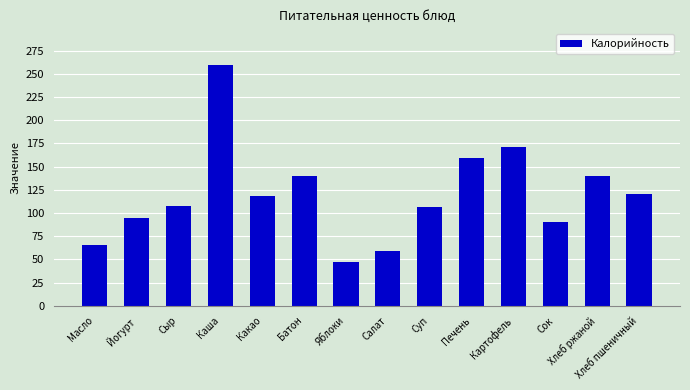

What is the sum of all values?

1679.5